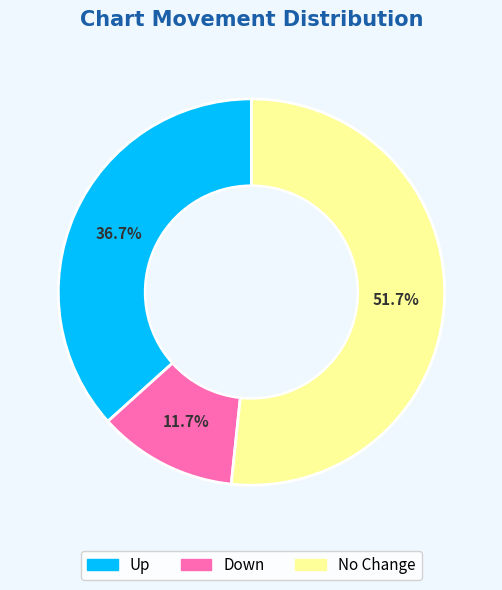

Does any single category account for the majority?

Yes